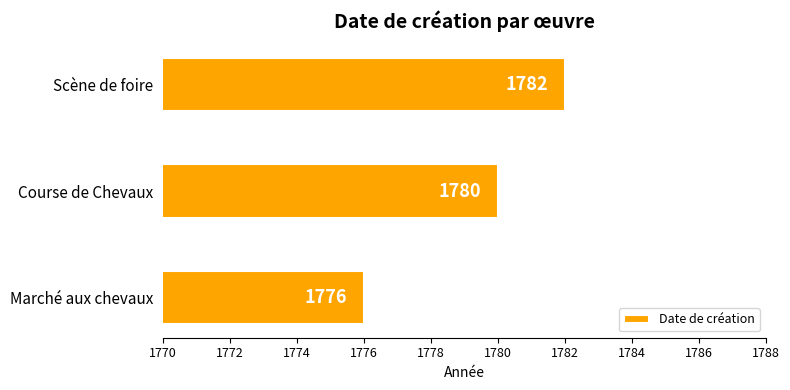

How many data points does each series have?

3